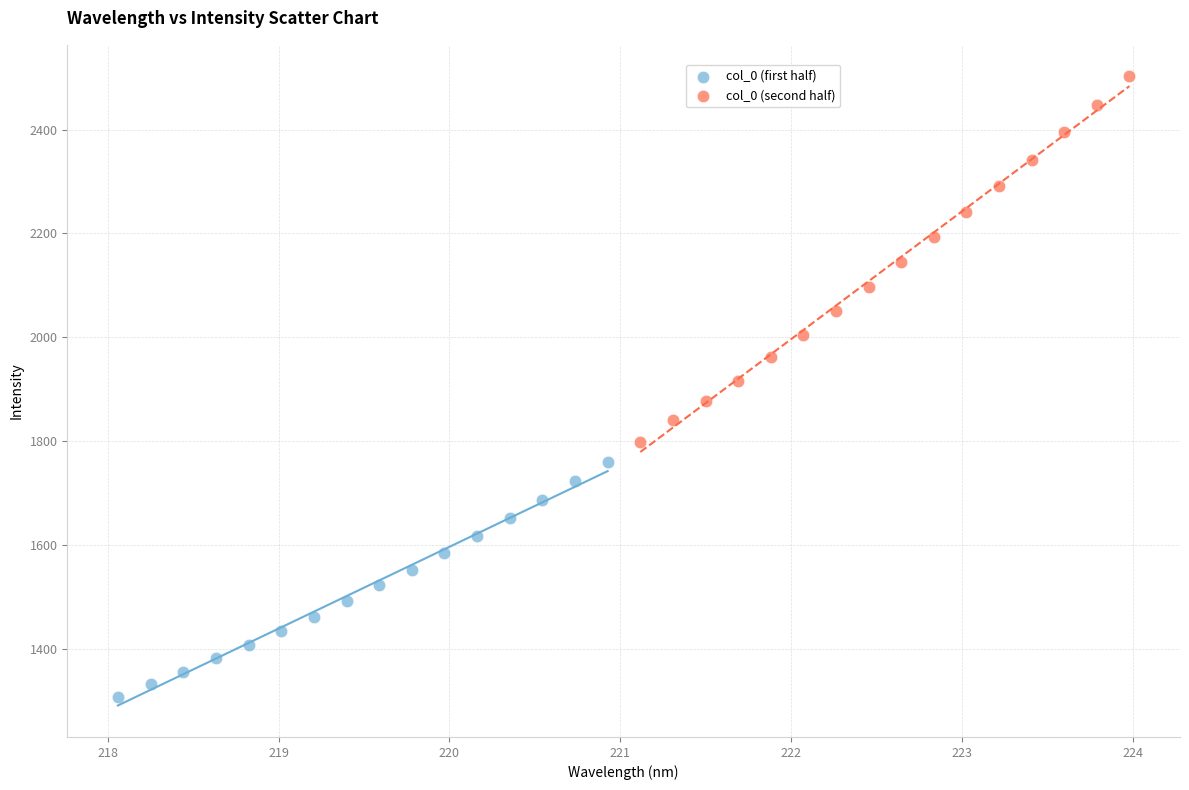

Which series reaches the maximum Y coordinate?

col_0 (second half)